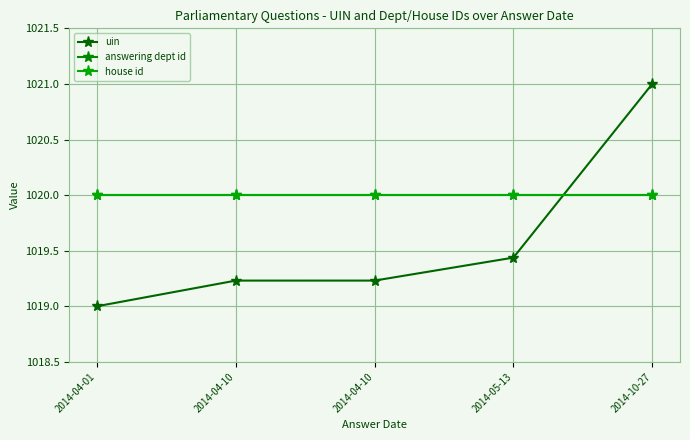

What is the greatest value displayed?

1021.0